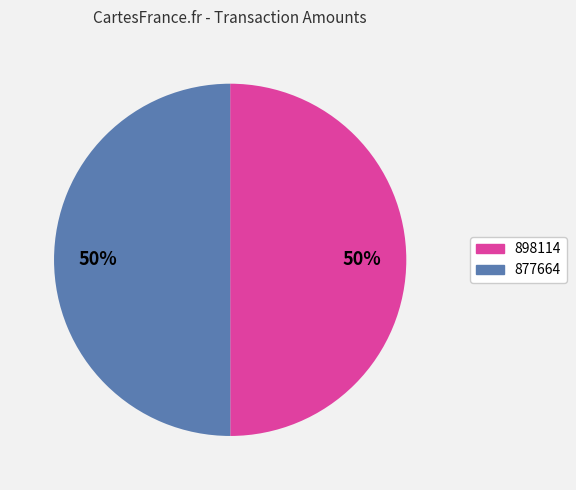

Is it true that 898114 is 50% of the pie?

True